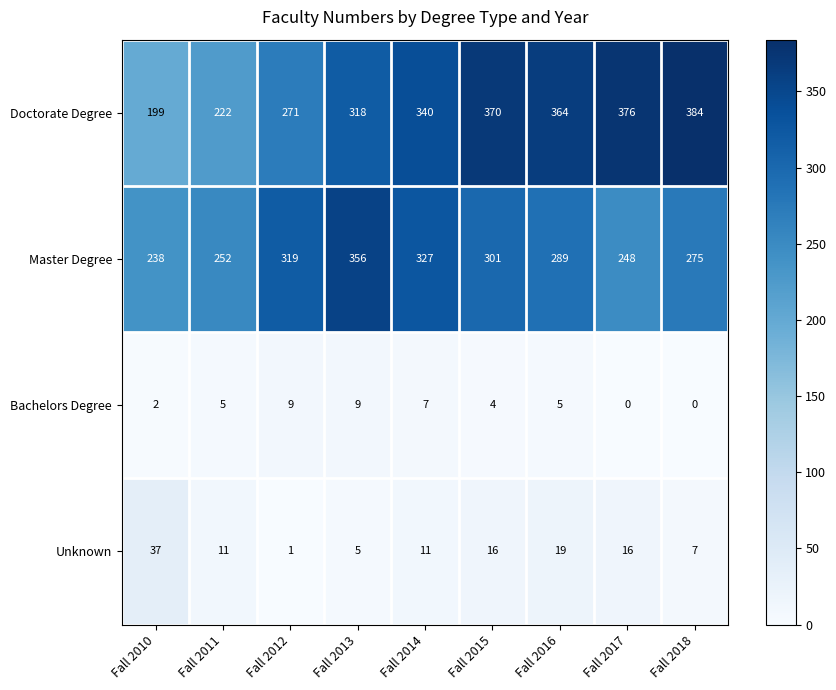

What is the difference between the maximum and minimum values in the Master Degree series?

118